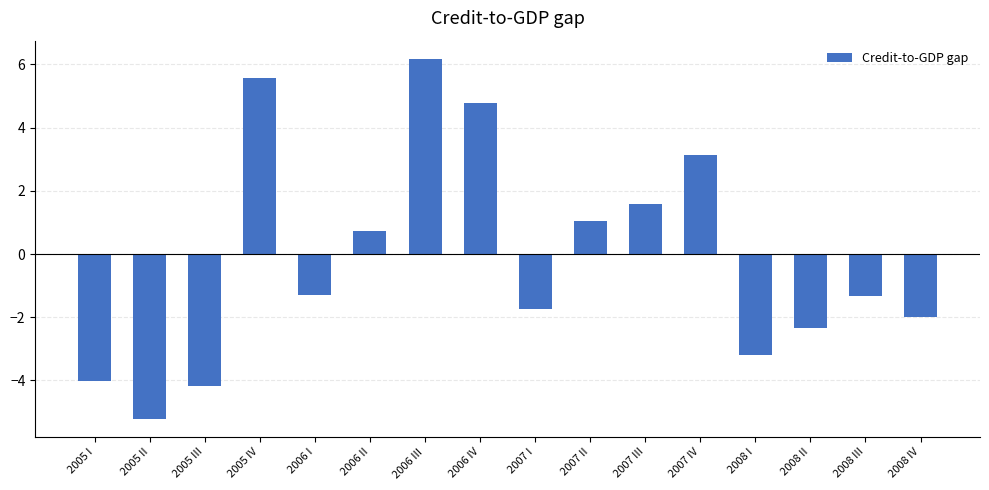

What is the value of the 9th bar from the left?

-1.7